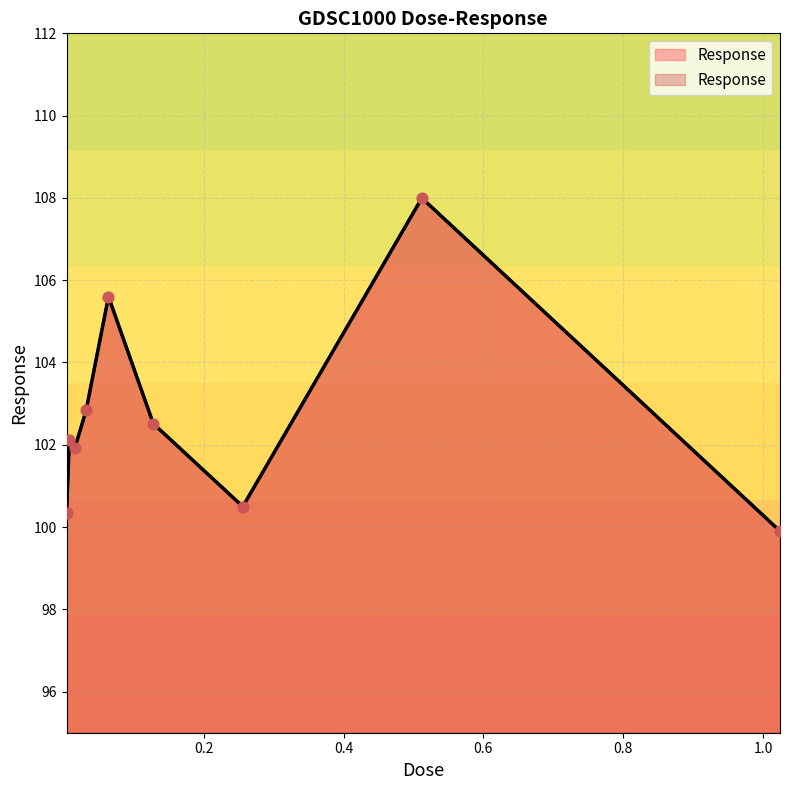

What is the change in value from 0.008 to 0.064?

+3.5